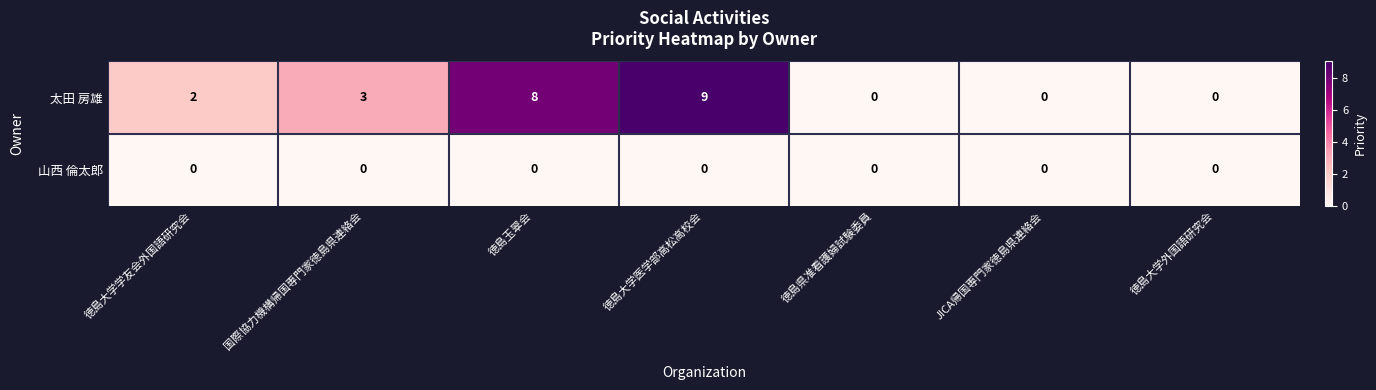

What is the difference between the highest and lowest values at 徳島玉翠会?

8